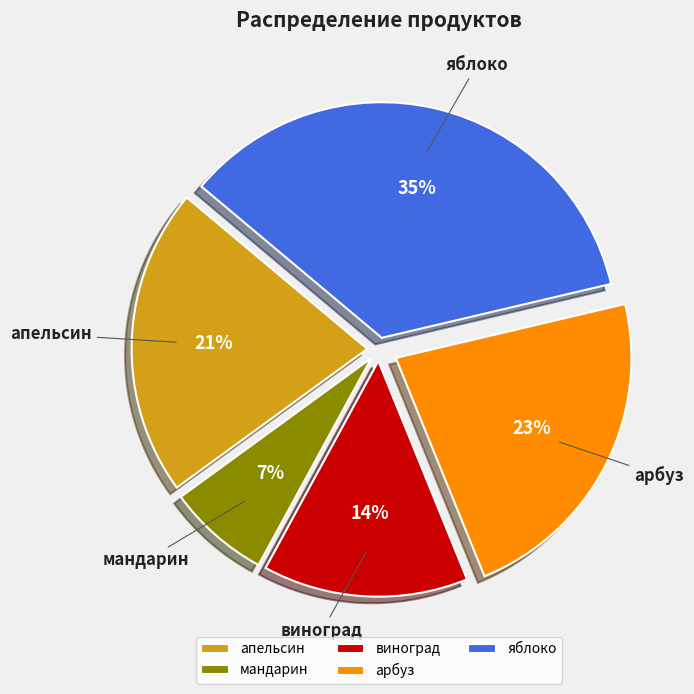

The виноград slice represents 28% of the pie. True or false?

False